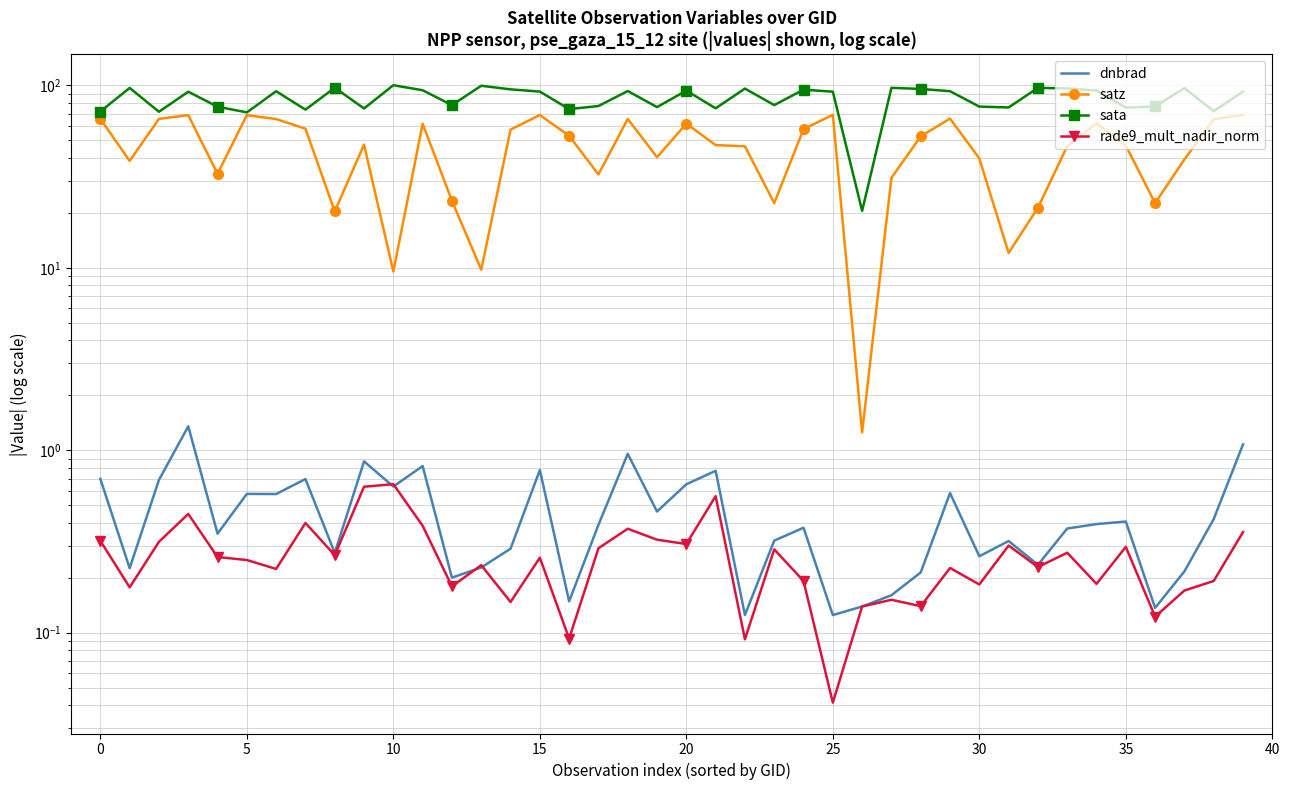

At which category is the sum across all series the highest?

39